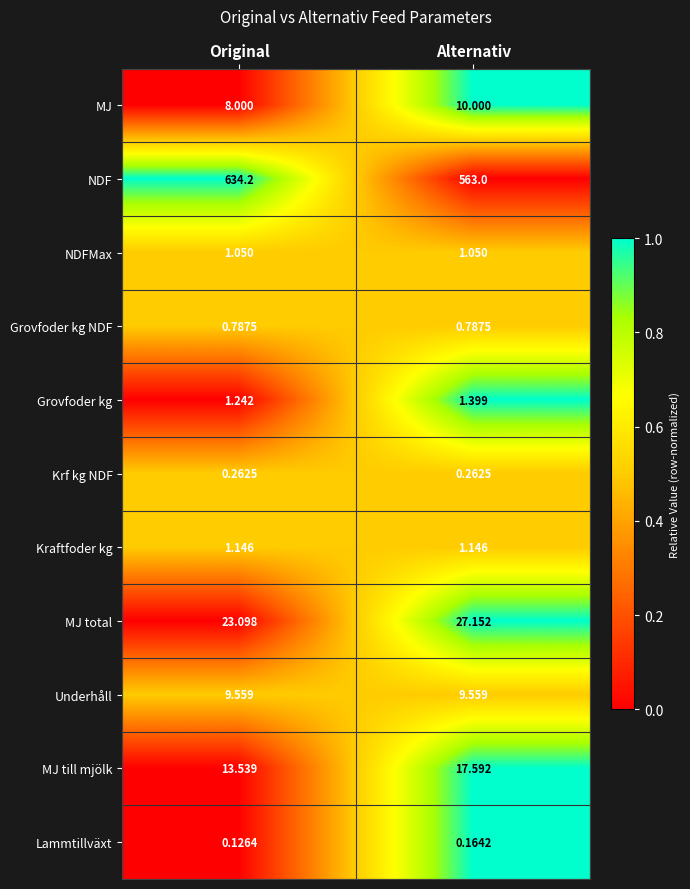

Which label corresponds to the smallest value in the chart?

Original